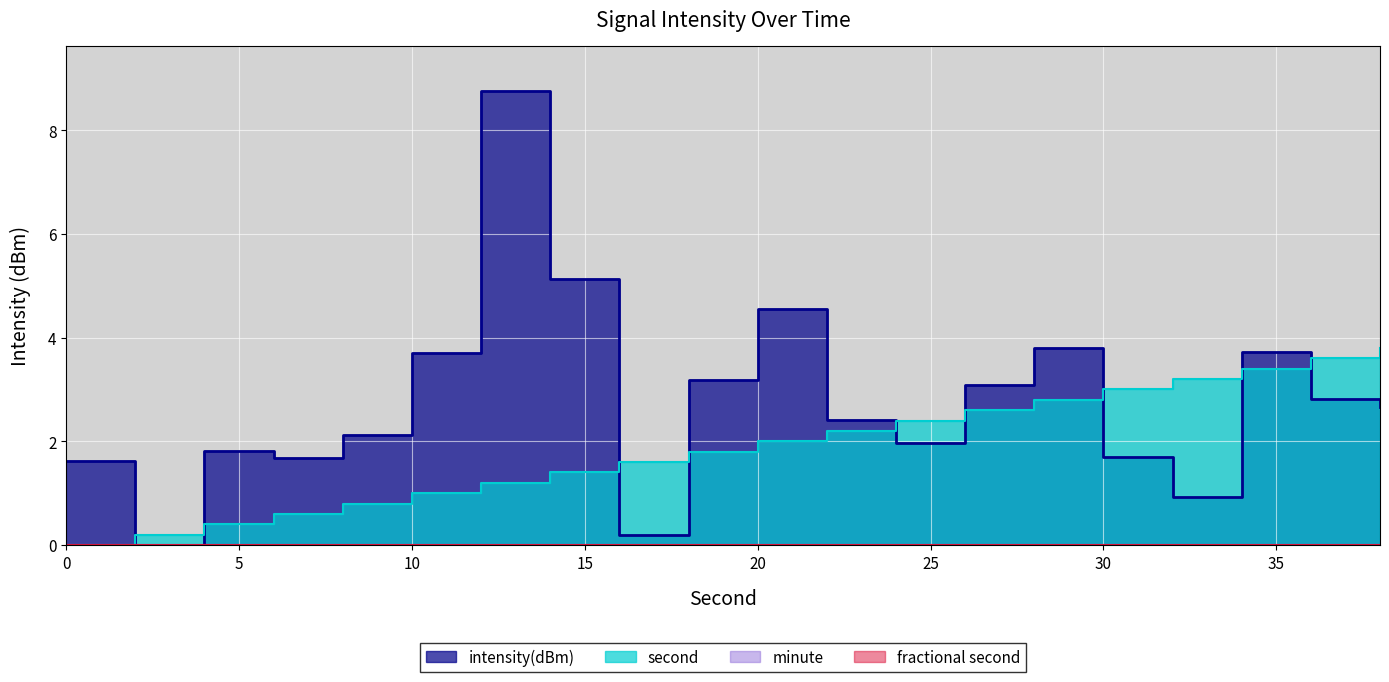

How many positive values does the intensity(dBm) series have?

19